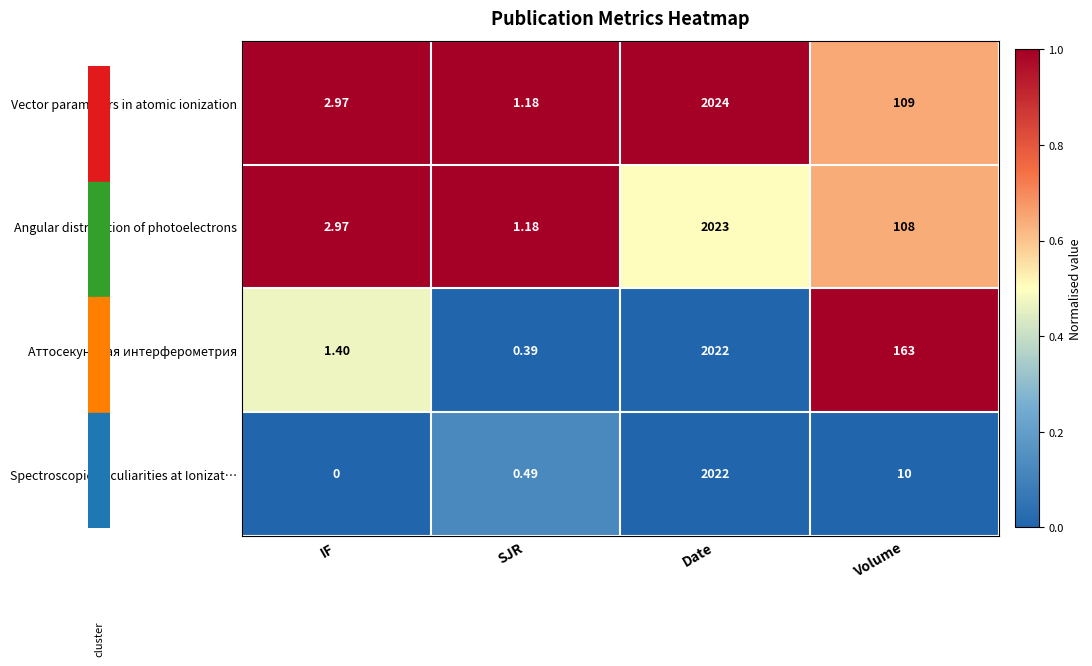

How many values in the Vector parameters in atomic ionization series are below 109?

2